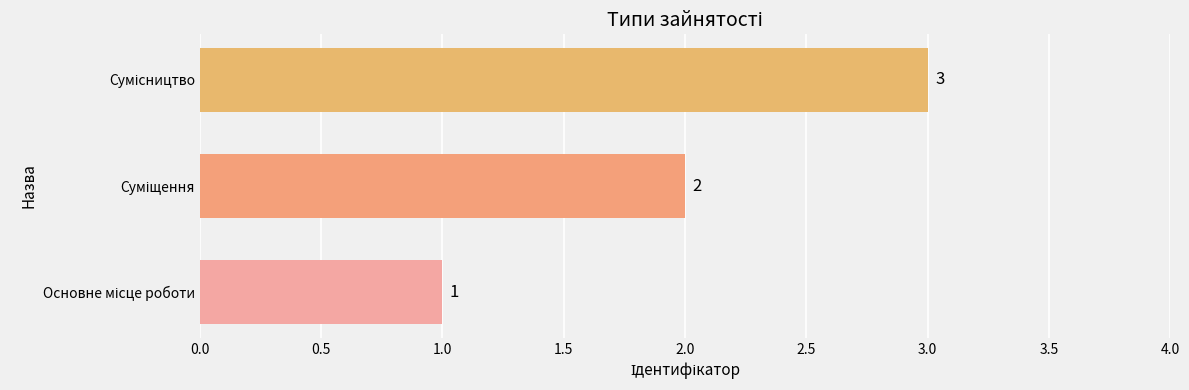

What is the maximum value shown in the chart?

3